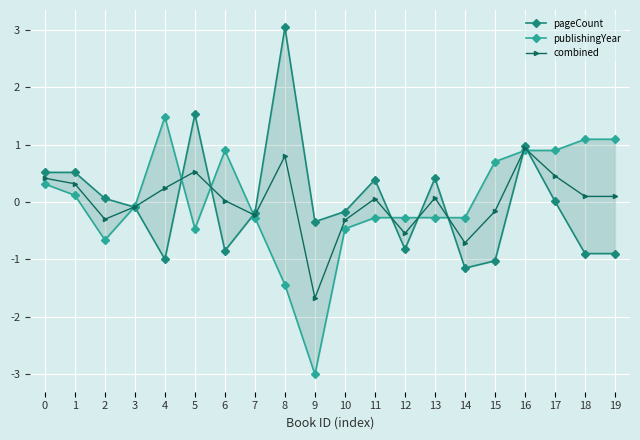

Rank the series at 2 from lowest to highest value.

publishingYear, combined, pageCount